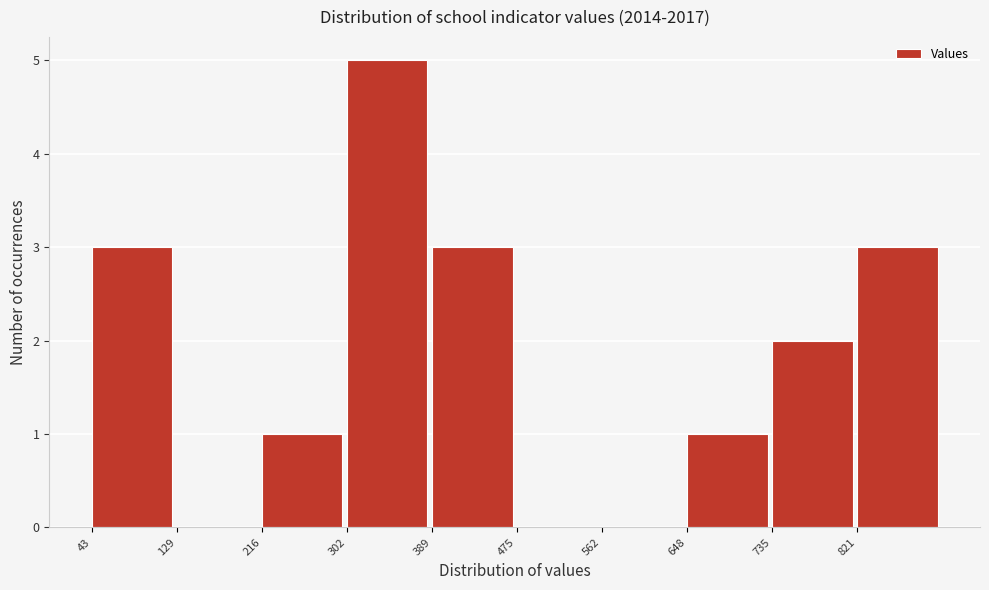

How tall is the bar that spans 300 to 390 on the x-axis? Neither the bar edges nor the heights are printed on the chart, so give them approximately, as read against the axes.

5